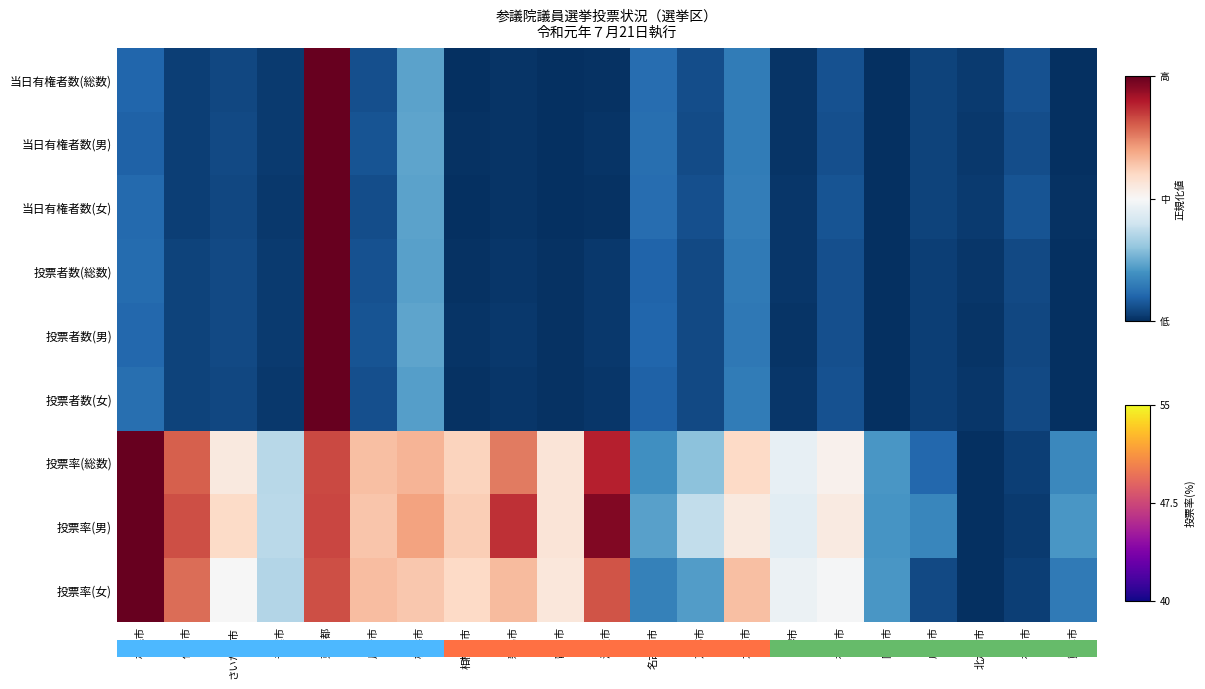

Which series has the largest range (max minus min)?

当日有権者数(総数)